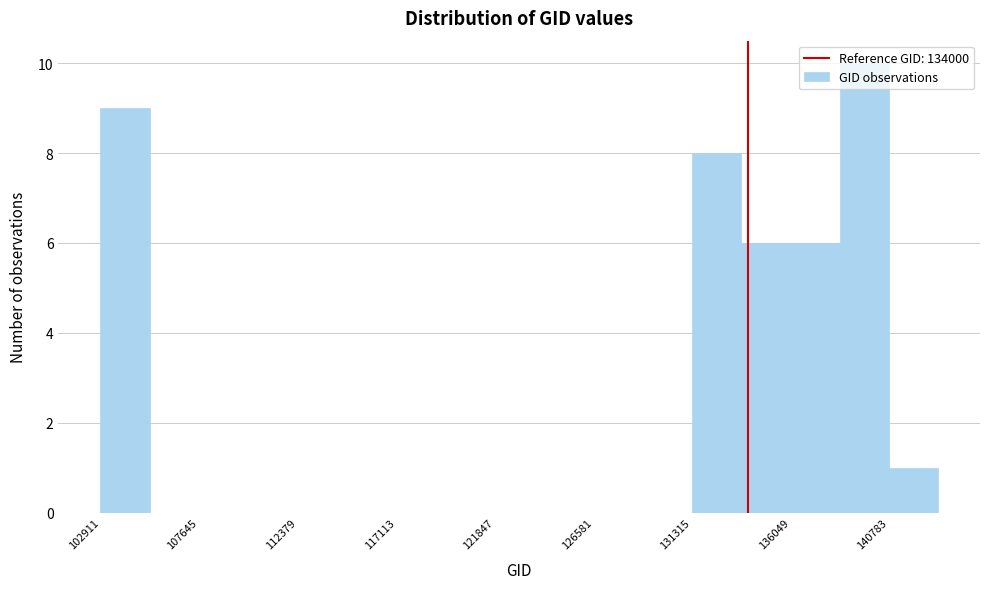

Reading left to right, transcribe this chart: for each bar, give the range it covers on the x-axis and its height. Neither the bar edges nor the heights are printed on the chart, so give them approximately, as read against the axes.

103000 to 105500: 9
105500 to 107500: 0
107500 to 110000: 0
110000 to 112500: 0
112500 to 114500: 0
114500 to 117000: 0
117000 to 119500: 0
119500 to 122000: 0
122000 to 124000: 0
124000 to 126500: 0
126500 to 129000: 0
129000 to 131500: 0
131500 to 133500: 8
133500 to 136000: 6
136000 to 138500: 6
138500 to 141000: 10
141000 to 143000: 1